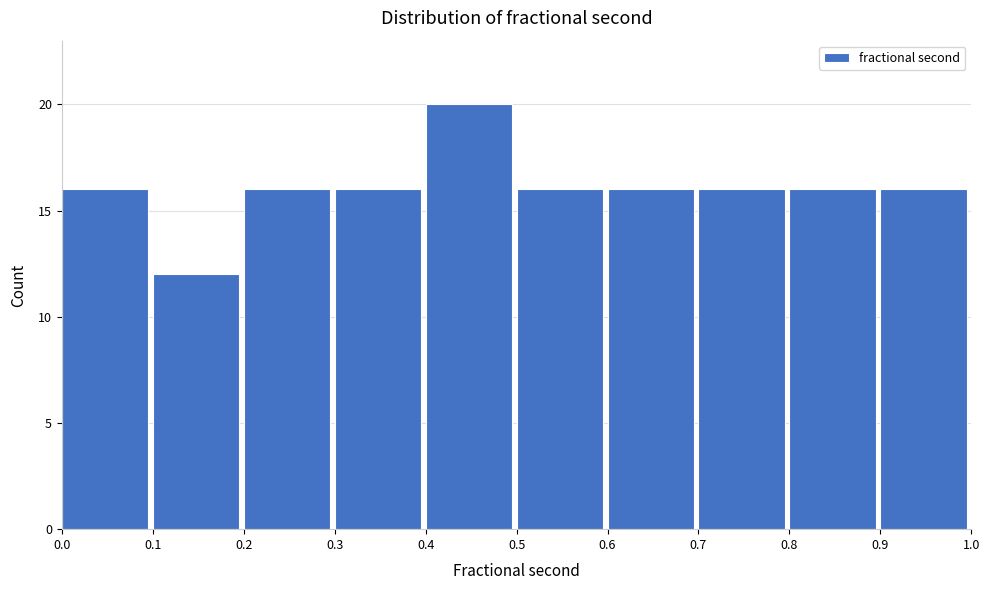

Which range on the x-axis has the tallest bar?

0.4 to 0.5